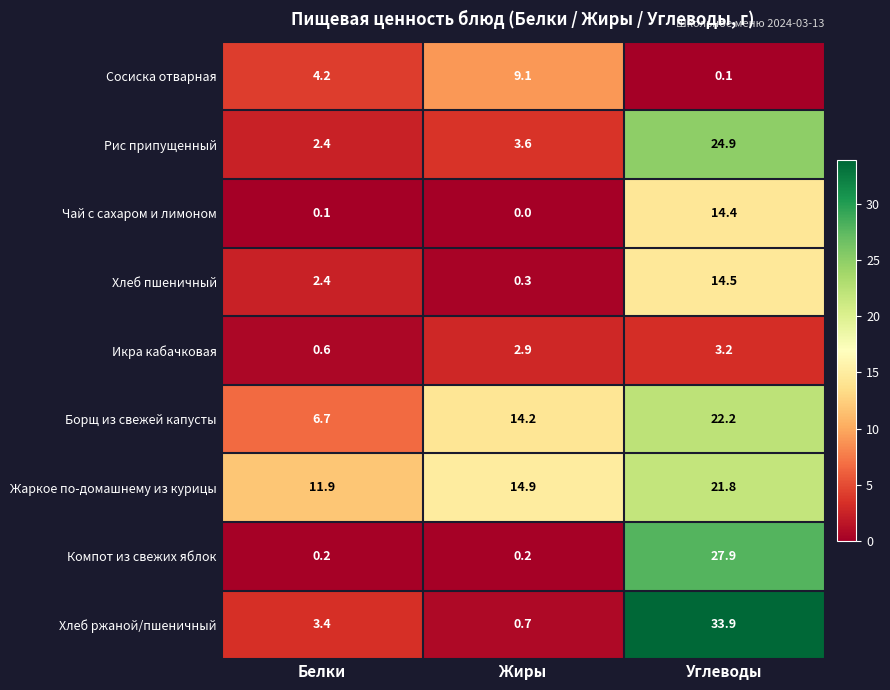

Rank the series by their maximum value, from highest to lowest.

Хлеб ржаной/пшеничный, Компот из свежих яблок, Рис припущенный, Борщ из свежей капусты, Жаркое по-домашнему из курицы, Хлеб пшеничный, Чай с сахаром и лимоном, Сосиска отварная, Икра кабачковая